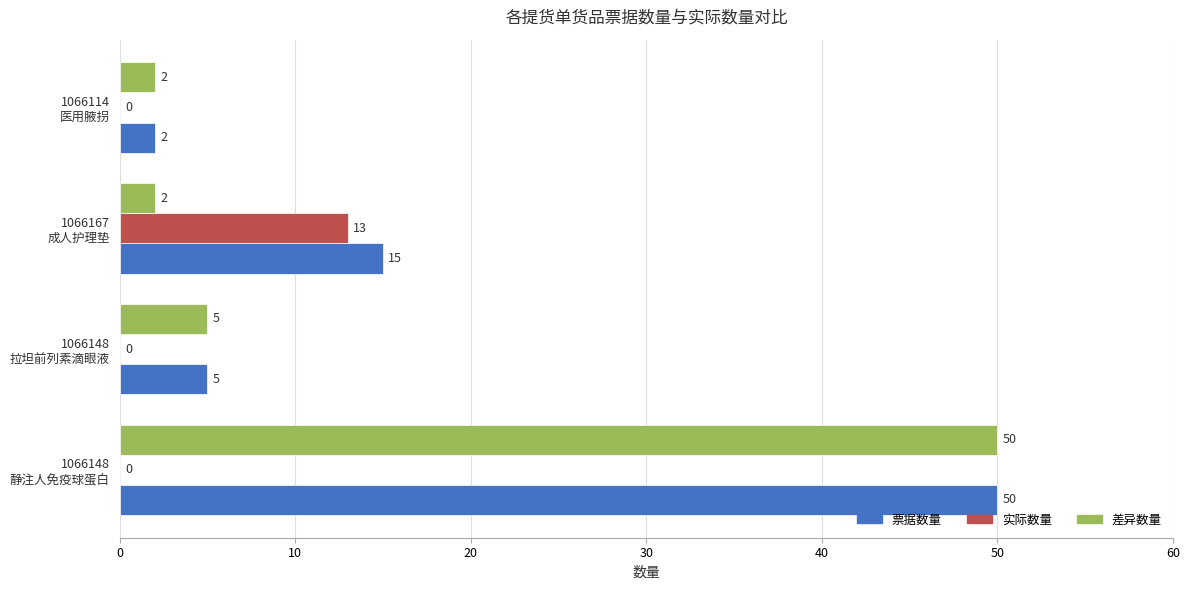

What is the sum of all 票据数量 values?

72